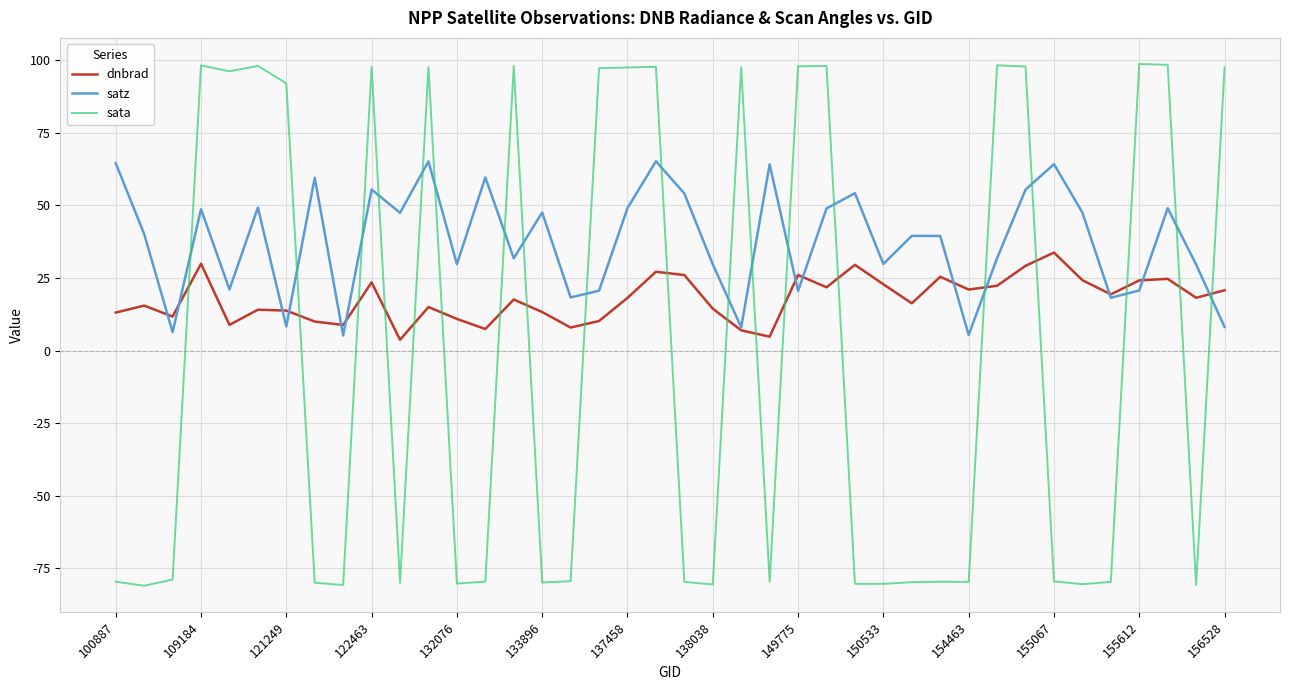

Which series has the largest total across all categories?

satz